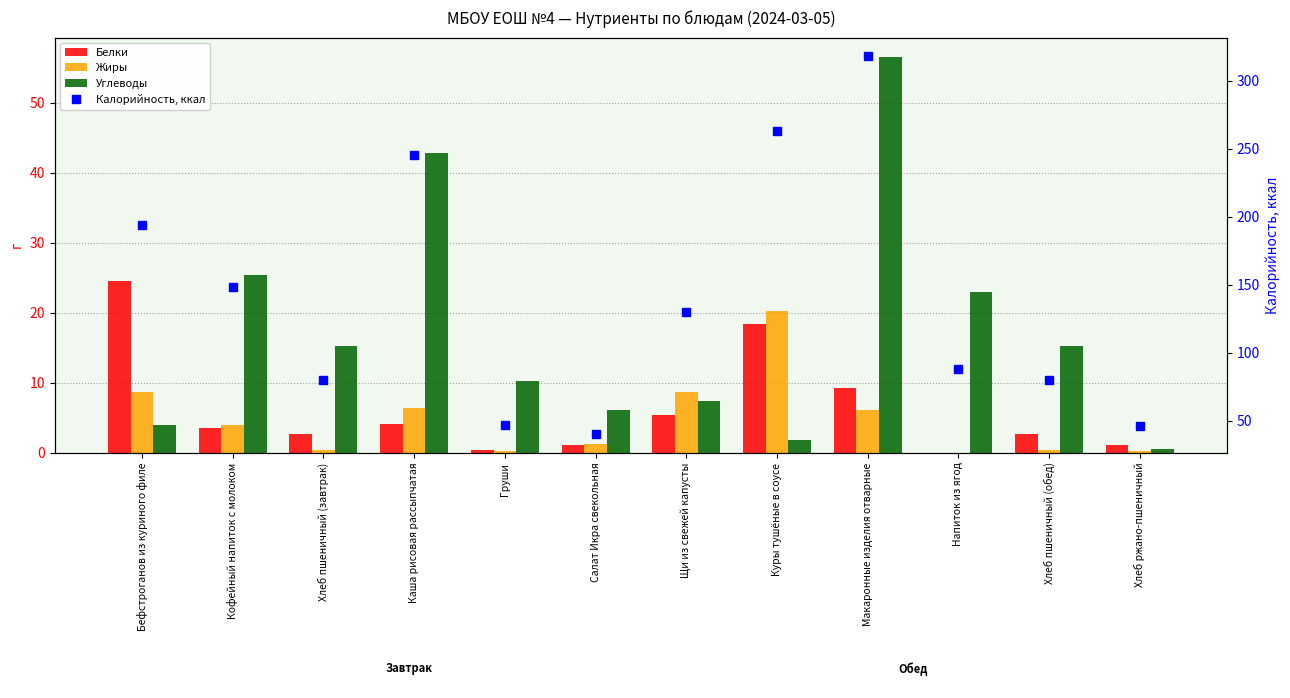

Are the bars horizontal?

No